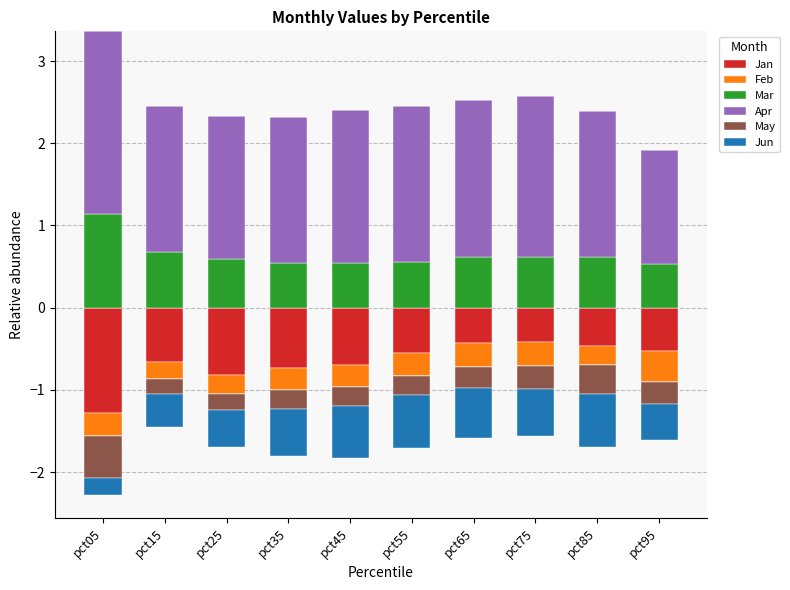

Read the Mar value at pct15.

0.7